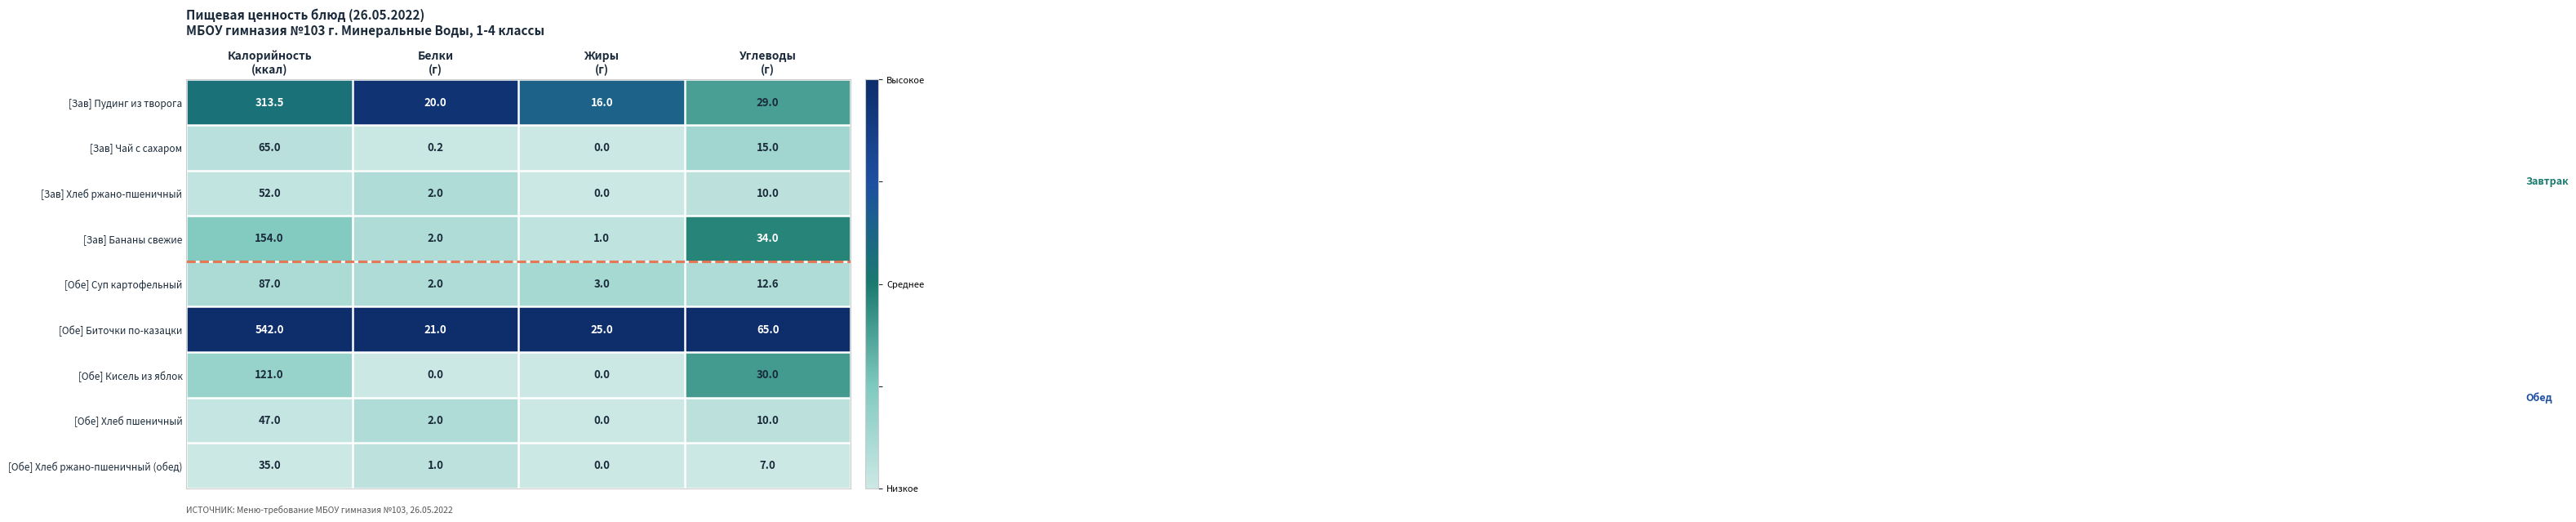

What is the average value of the [Зав] Бананы свежие series?

47.8